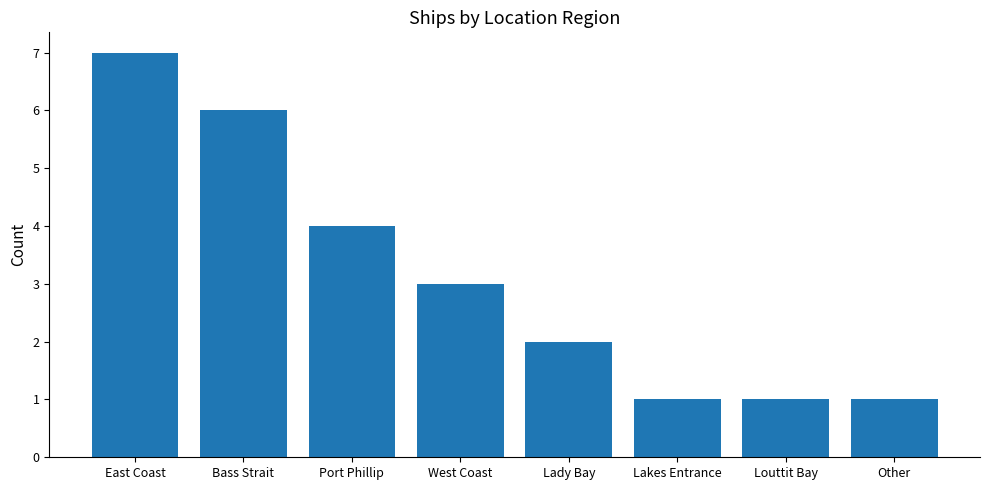

What is the average value?

3